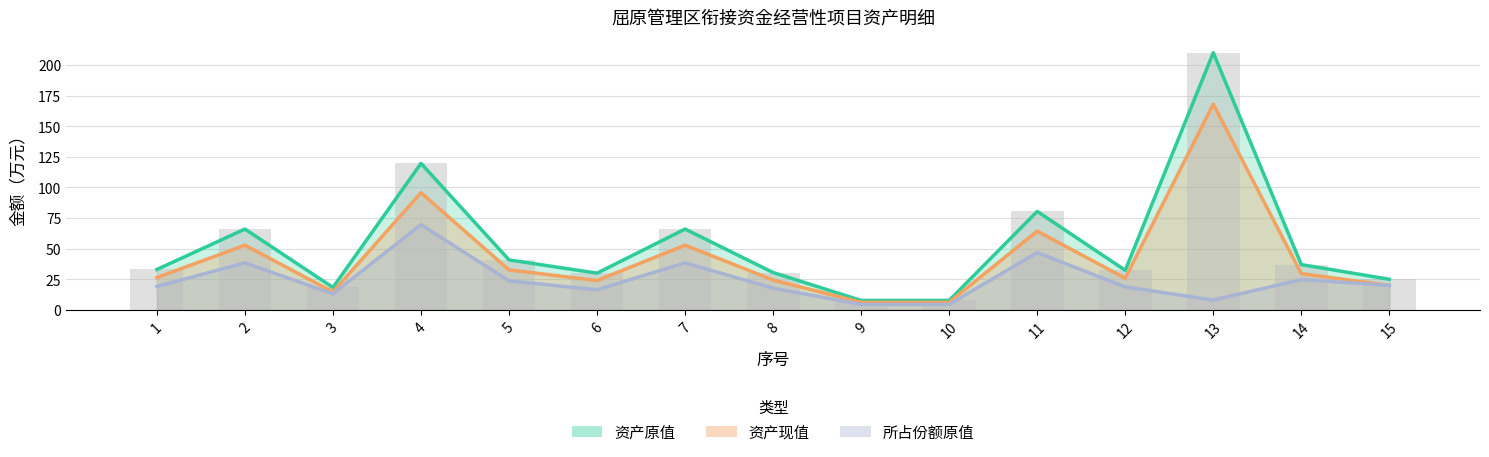

Between 5 and 15, which series saw the biggest shift?

资产原值